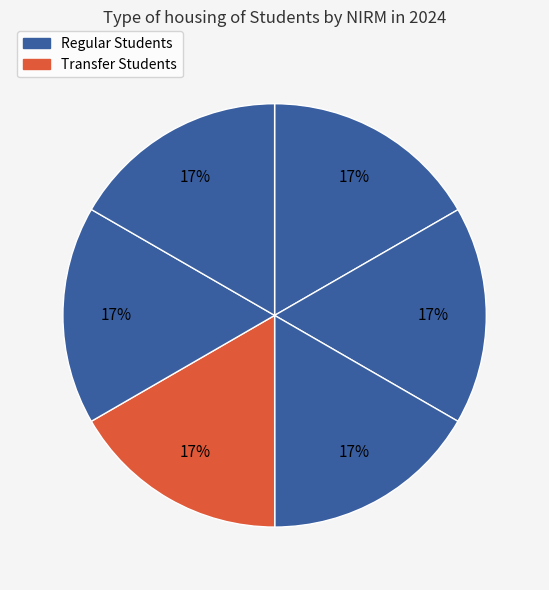

How many segments does this pie chart have?

6